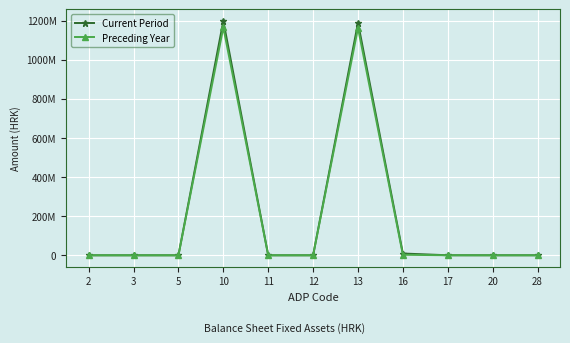

Which has a higher value, 16 or 11?

16